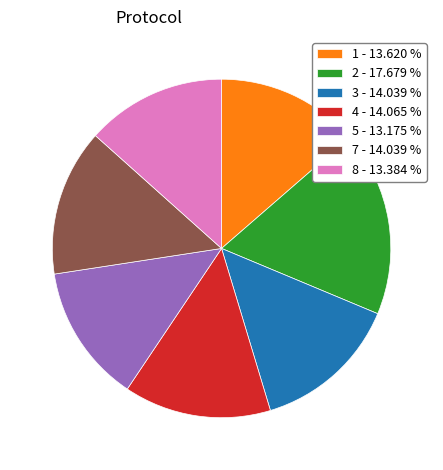

Does any single category account for the majority?

No